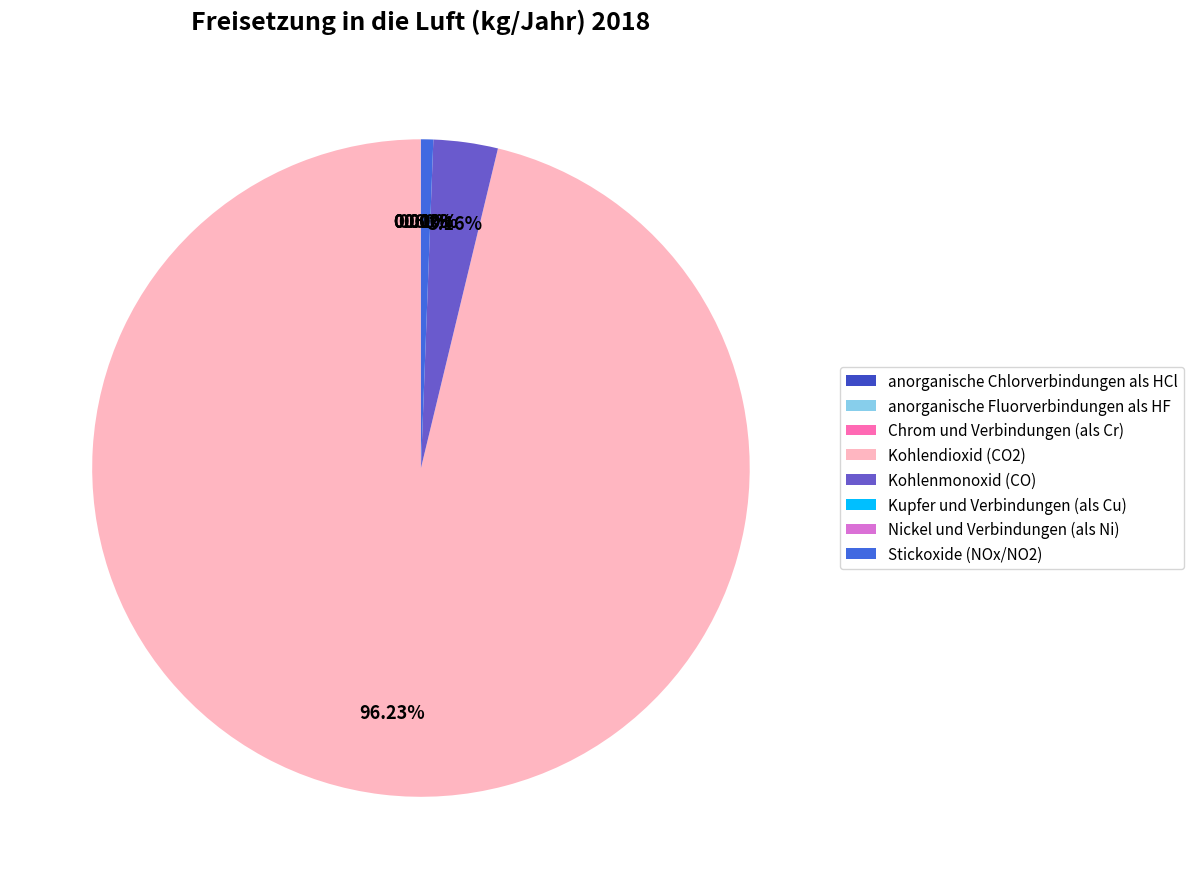

Rank the categories by value from lowest to highest.

Nickel und Verbindungen (als Ni), Chrom und Verbindungen (als Cr), Kupfer und Verbindungen (als Cu), anorganische Fluorverbindungen als HF, anorganische Chlorverbindungen als HCl, Stickoxide (NOx/NO2), Kohlenmonoxid (CO), Kohlendioxid (CO2)